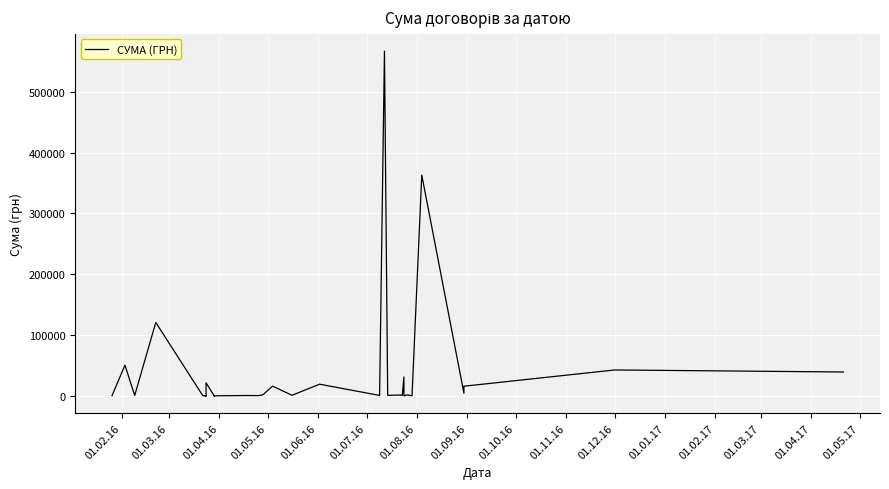

True or false: the data has more than 1 interior local peaks.

True